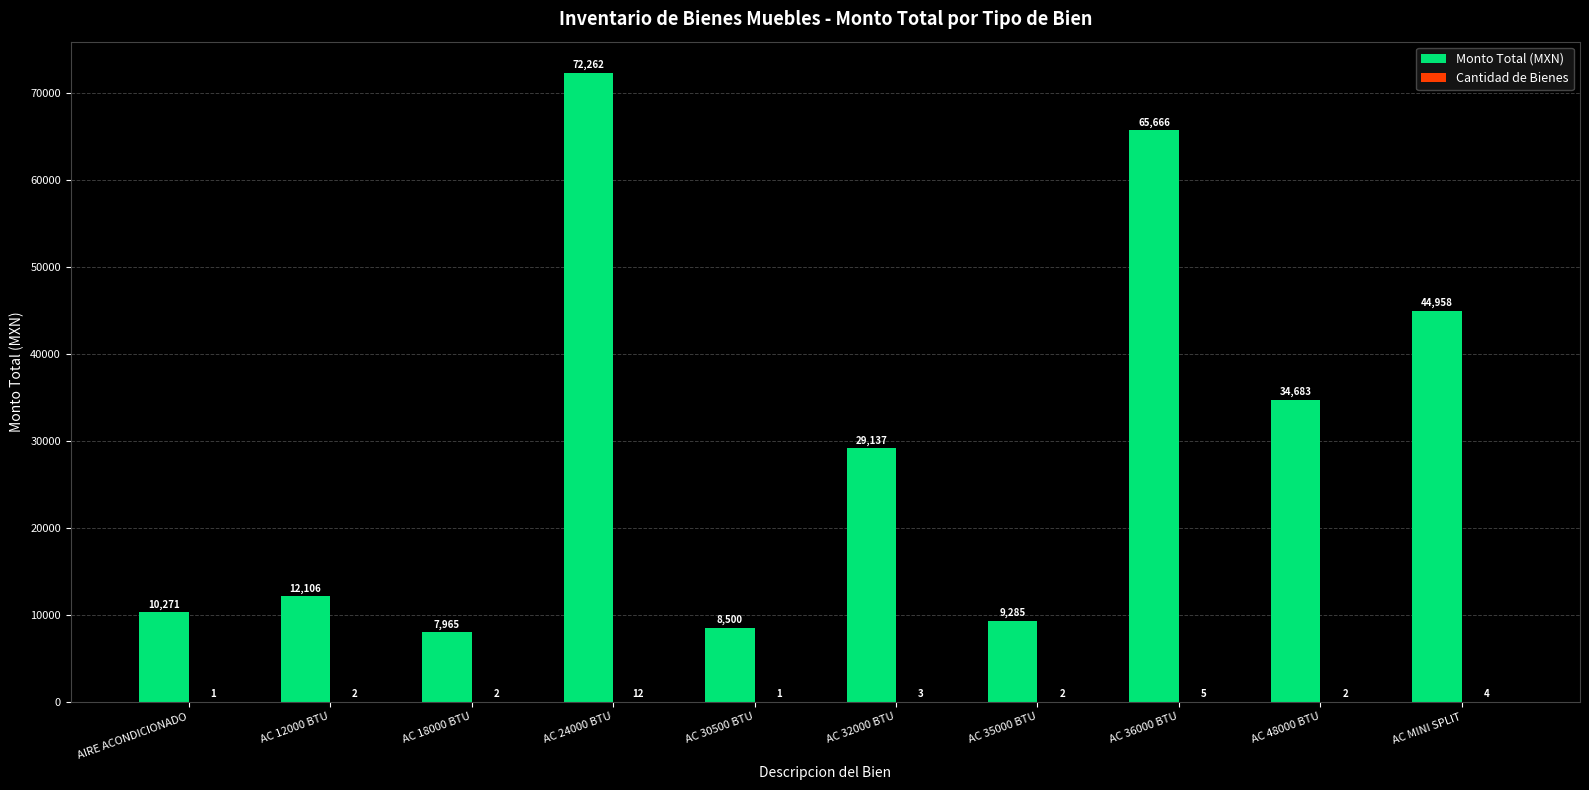

At which label does Monto Total (MXN) first exceed 29136?

AC 24000 BTU